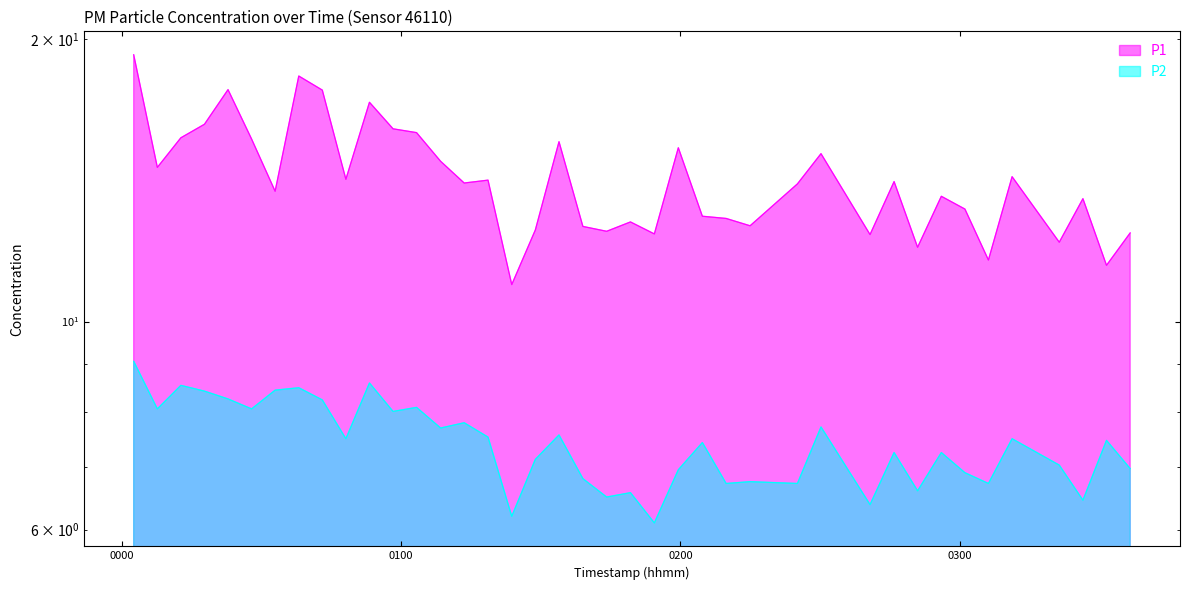

At which label is P1 closest to 15?

2022-11-20T02:30:13